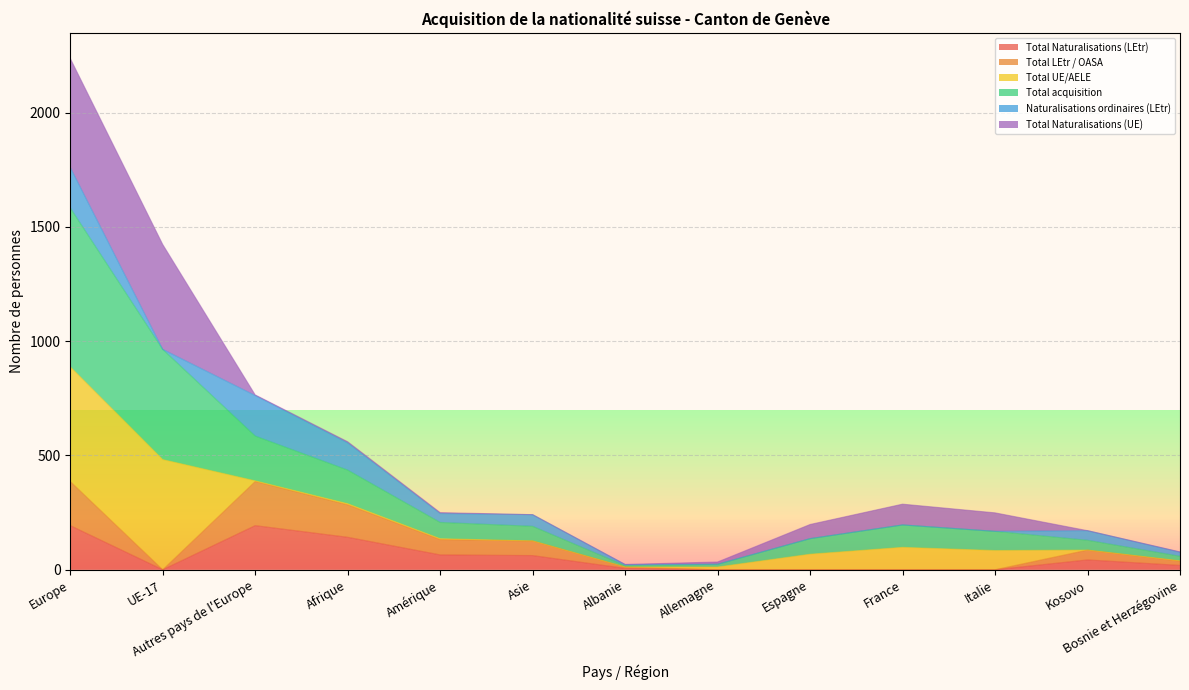

Which category has the lowest value across all series?

UE-17